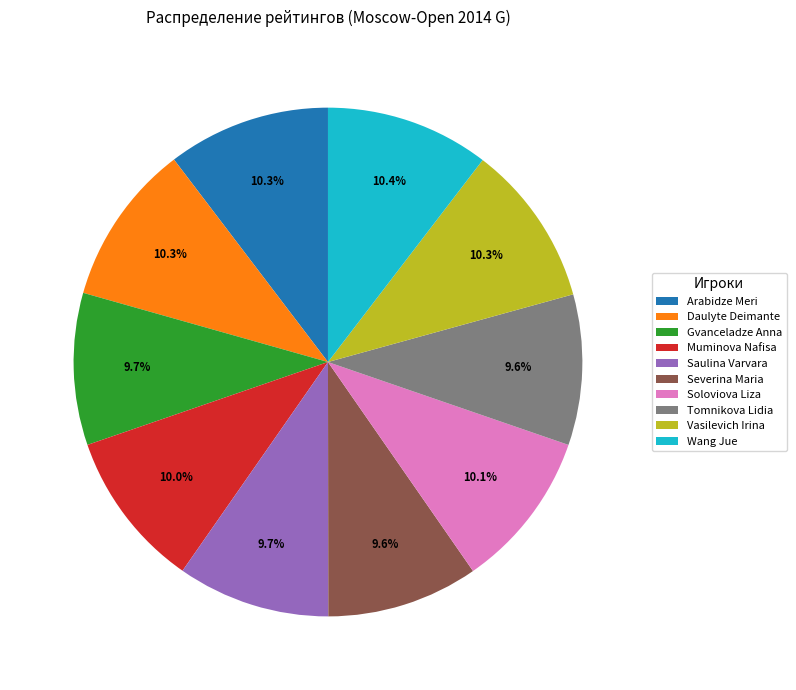

What is the total percentage of Tomnikova Lidia and Muminova Nafisa?

19.6%